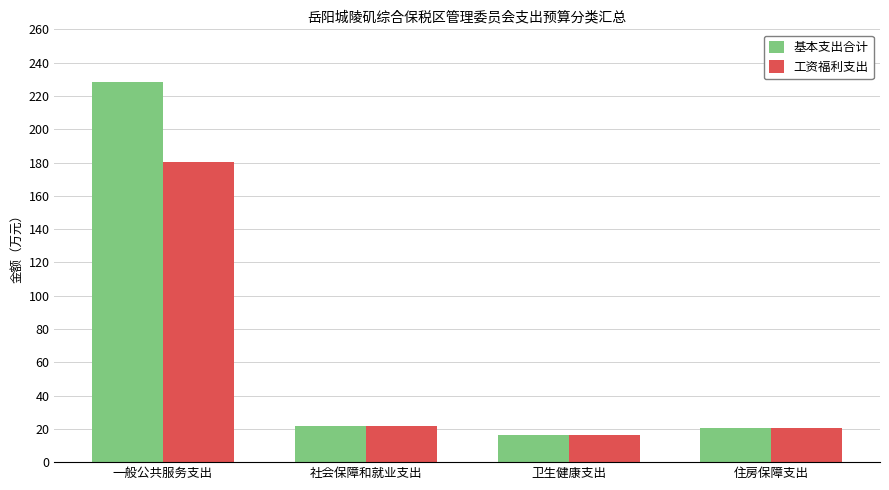

Reading left to right, transcribe all the data shown in this chart.

基本支出合计: 一般公共服务支出=228.4	社会保障和就业支出=21.6	卫生健康支出=16.5	住房保障支出=20.5
工资福利支出: 一般公共服务支出=180.5	社会保障和就业支出=21.6	卫生健康支出=16.5	住房保障支出=20.5